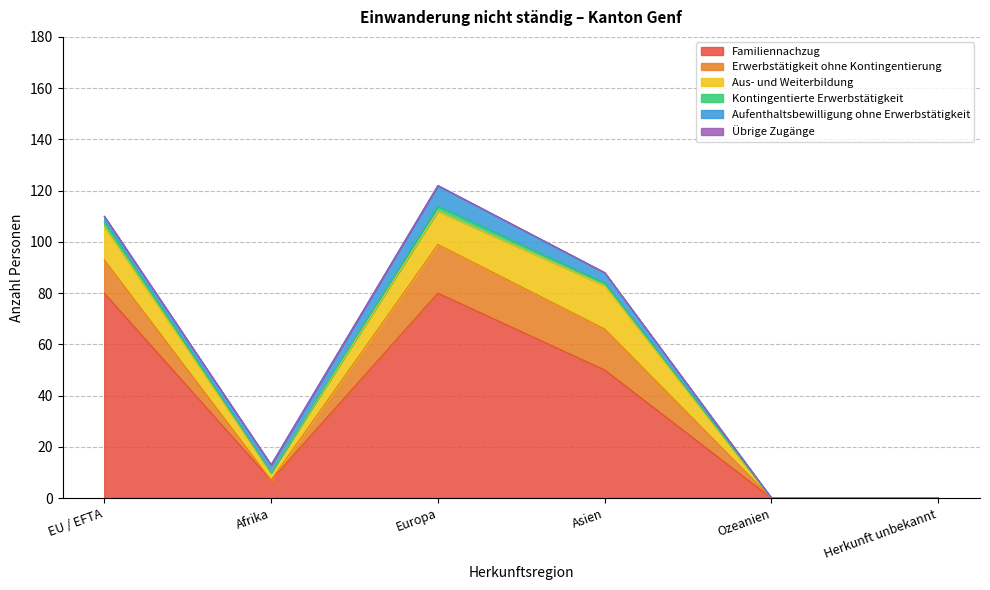

Reading left to right, transcribe all the data shown in this chart.

Familiennachzug: EU / EFTA=80	Afrika=7	Europa=80	Asien=50	Ozeanien=0	Herkunft unbekannt=0
Erwerbstätigkeit ohne Kontingentierung: EU / EFTA=13	Afrika=0	Europa=19	Asien=16	Ozeanien=0	Herkunft unbekannt=0
Aus- und Weiterbildung: EU / EFTA=13	Afrika=3	Europa=13	Asien=17	Ozeanien=0	Herkunft unbekannt=0
Kontingentierte Erwerbstätigkeit: EU / EFTA=2	Afrika=0	Europa=2	Asien=1	Ozeanien=0	Herkunft unbekannt=0
Aufenthaltsbewilligung ohne Erwerbstätigkeit: EU / EFTA=2	Afrika=3	Europa=8	Asien=4	Ozeanien=0	Herkunft unbekannt=0
Übrige Zugänge: EU / EFTA=0	Afrika=0	Europa=0	Asien=0	Ozeanien=0	Herkunft unbekannt=0